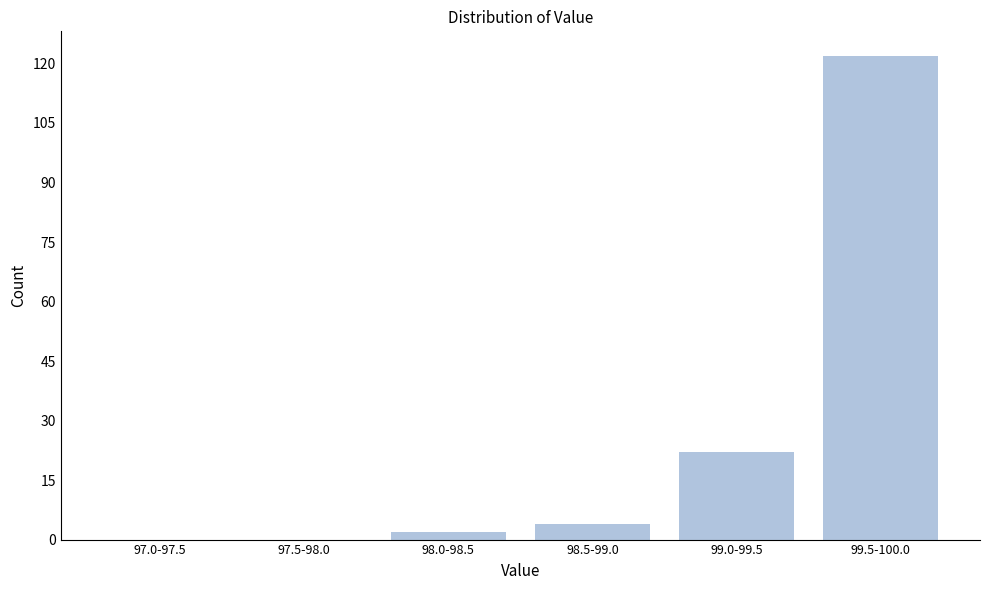

Reading left to right, list all the values displayed in this chart.

97.0-97.5=0	97.5-98.0=0	98.0-98.5=2	98.5-99.0=4	99.0-99.5=22	99.5-100.0=122